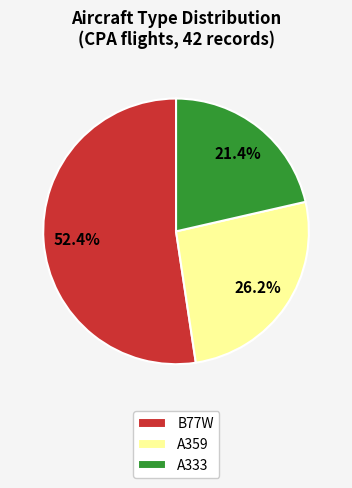

To the nearest percent, what portion does A333 represent?

21%